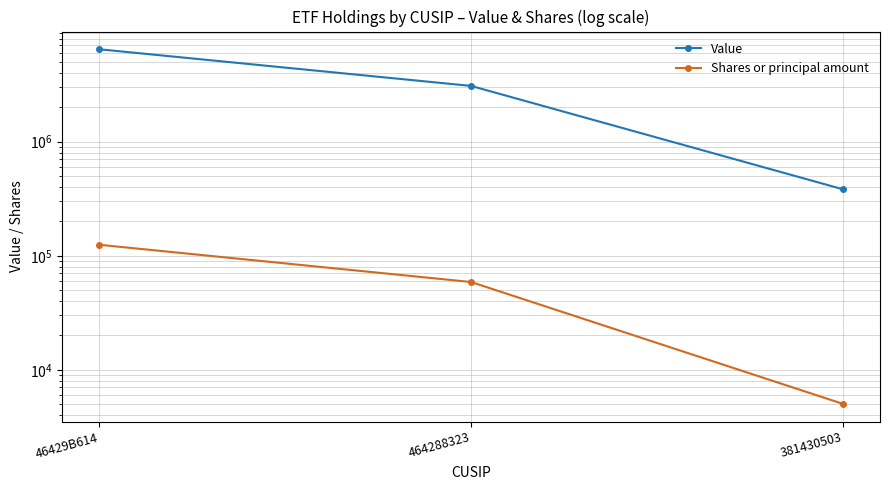

Rank the categories by Value value from highest to lowest.

46429B614, 464288323, 381430503